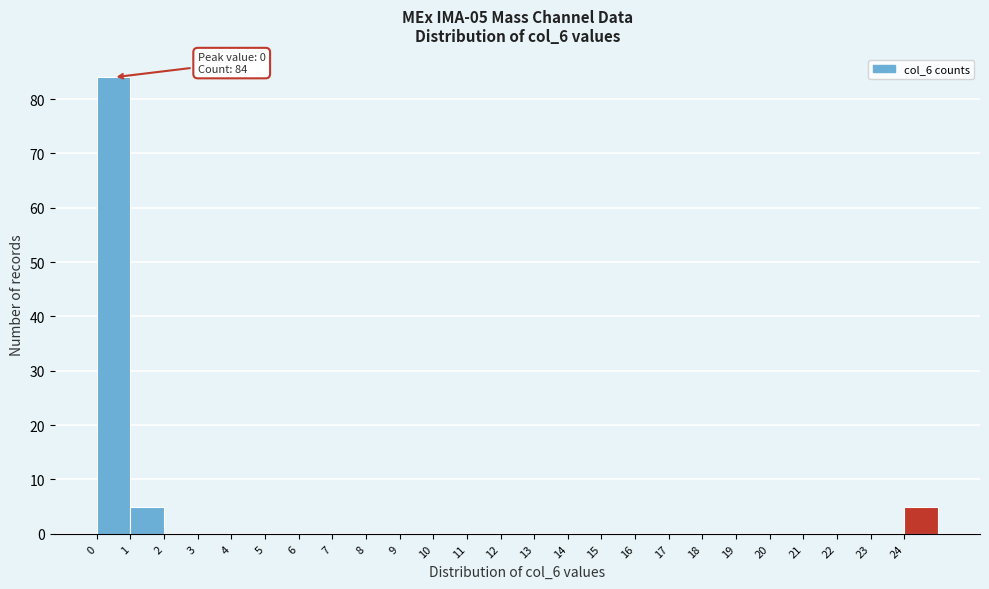

Which range on the x-axis has the tallest bar?

0 to 1